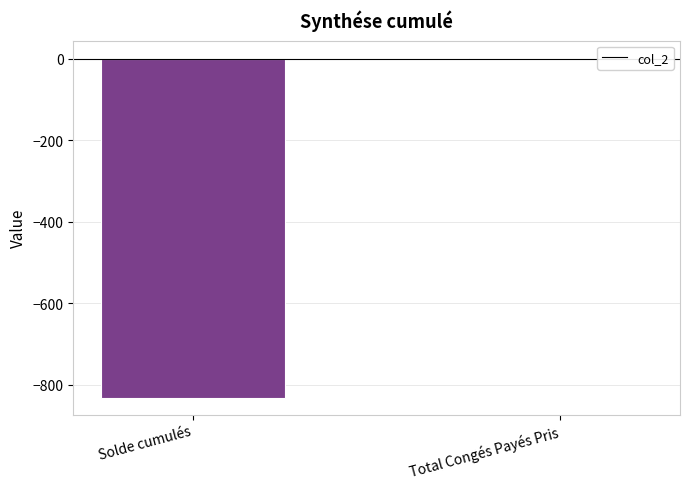

Does the chart contain stacked bars?

No